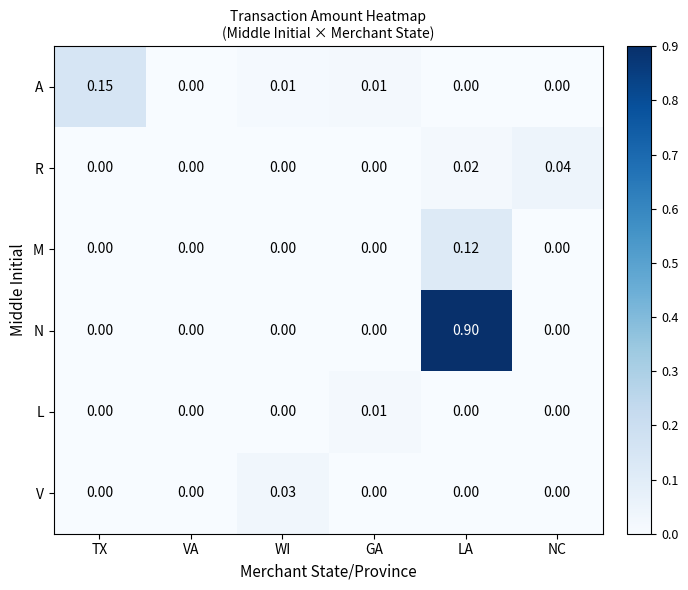

Which series changed the most between TX and NC?

A